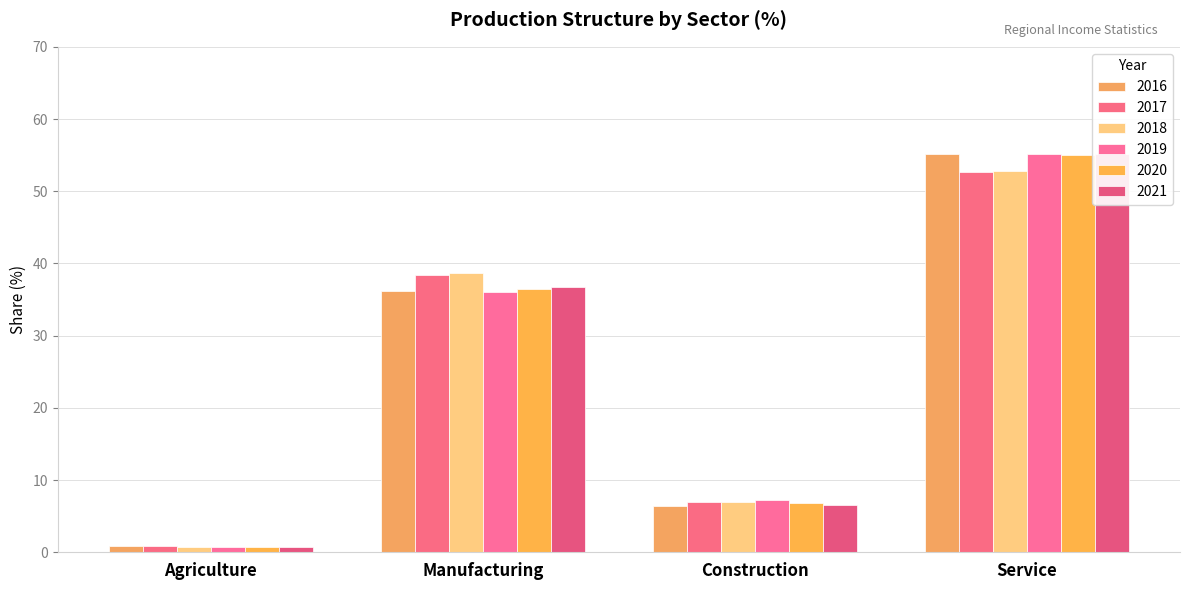

The 2019 series shows 1.0 at Agriculture. True or false?

False